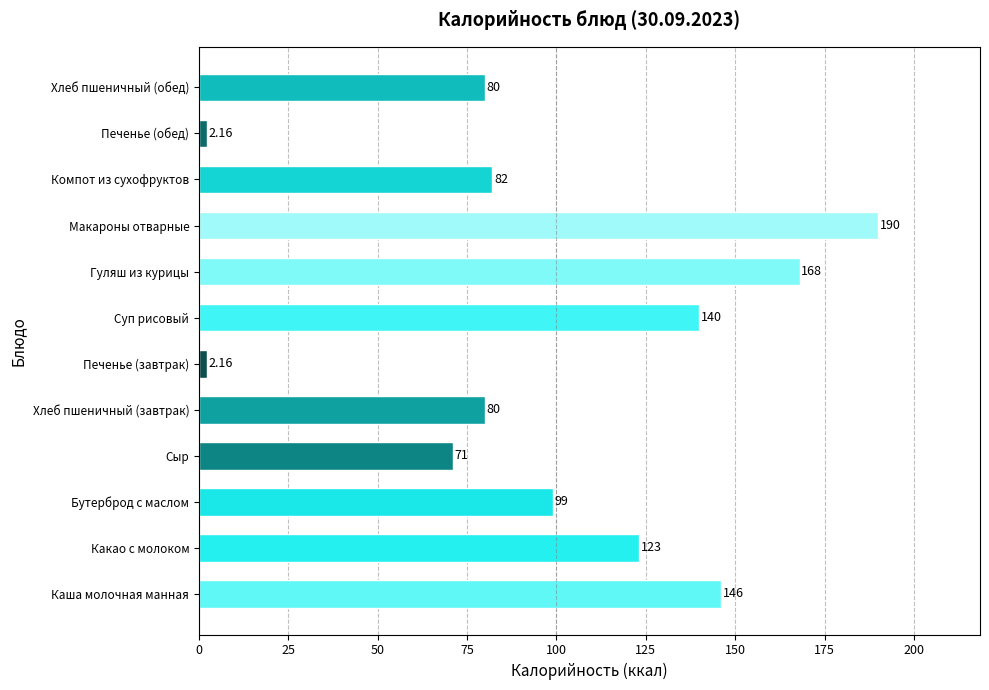

Which has a higher value, Бутерброд с маслом or Хлеб пшеничный (завтрак)?

Бутерброд с маслом